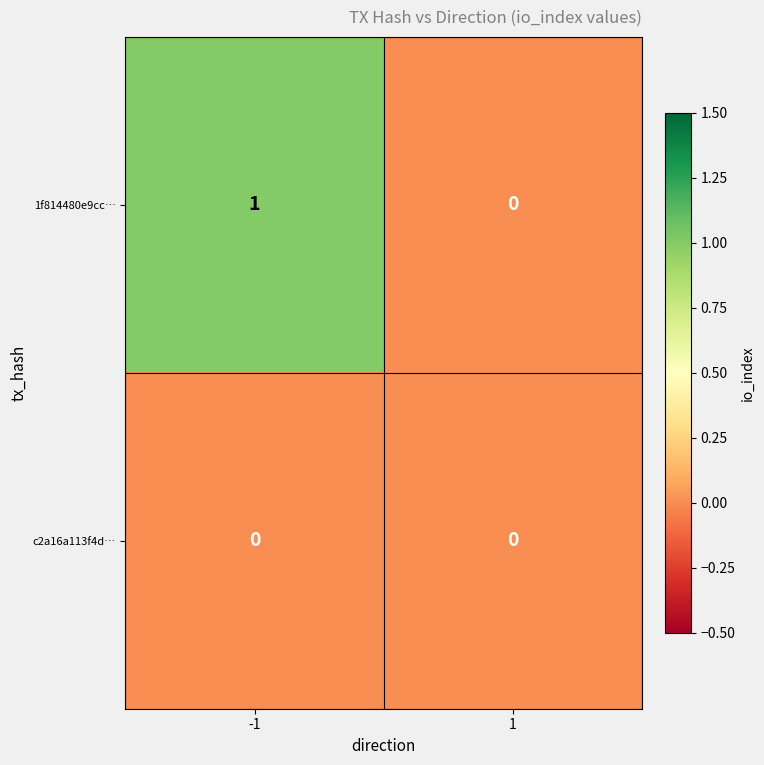

Between -1 and 1, which series saw the biggest shift?

1f814480e9cc…